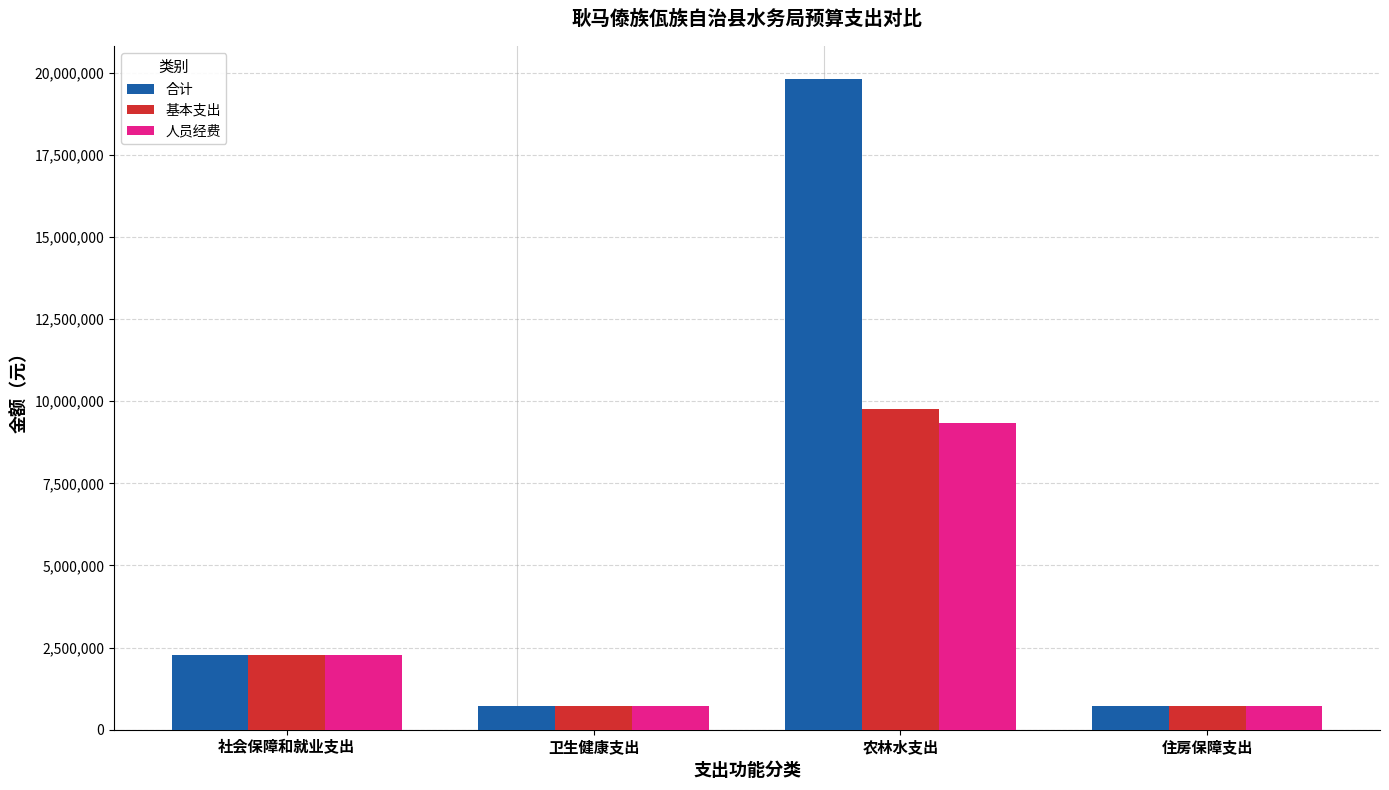

How many data points in 人员经费 are less than 2276307?

2